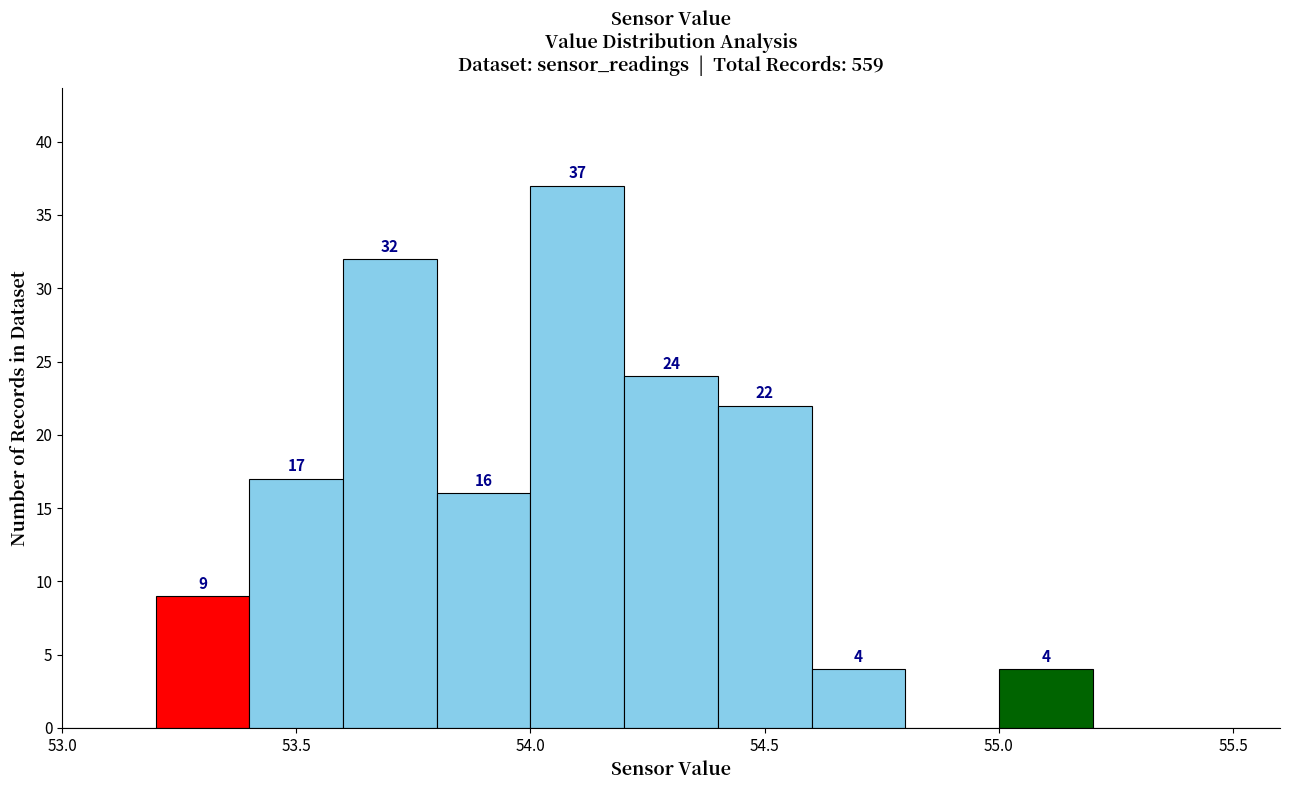

Which range on the x-axis has the tallest bar?

54.0 to 54.2